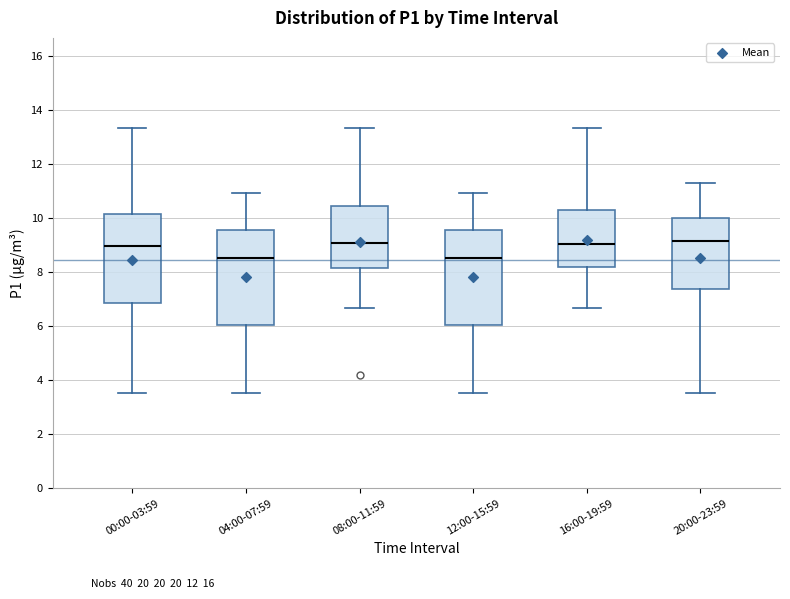

Reading left to right, read every box against the y-axis: the position of its median line, the range the box covers, and the ends of its whiskers. The values are not printed on the chart, so give them approximately, as read against the axis.

00:00-03:59: median 9.0, box 6.8 to 10.2, whiskers 3.6 to 13.4
04:00-07:59: median 8.6, box 6.0 to 9.6, whiskers 3.6 to 11.0
08:00-11:59: median 9.2, box 8.2 to 10.4, whiskers 6.6 to 13.4
12:00-15:59: median 8.6, box 6.0 to 9.6, whiskers 3.6 to 11.0
16:00-19:59: median 9.0, box 8.2 to 10.4, whiskers 6.6 to 13.4
20:00-23:59: median 9.2, box 7.4 to 10.0, whiskers 3.6 to 11.4